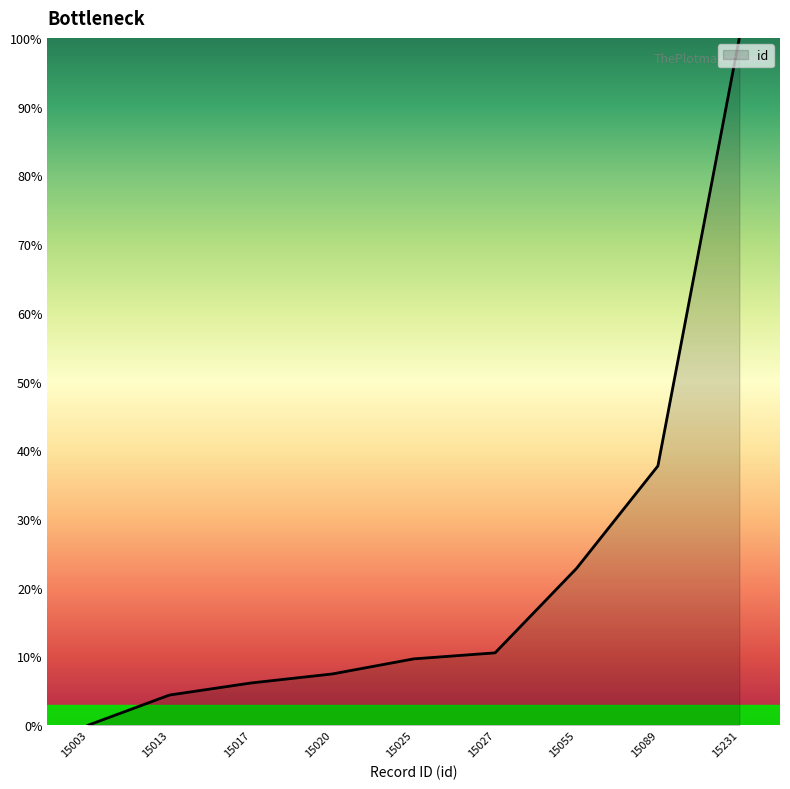

What is the difference between the values at 15013 and 15089?

33.3